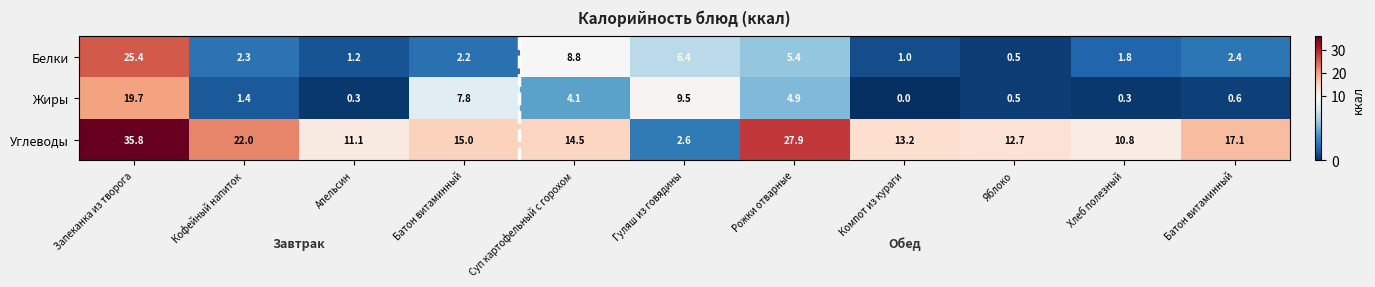

Which series has the largest total across all categories?

Углеводы